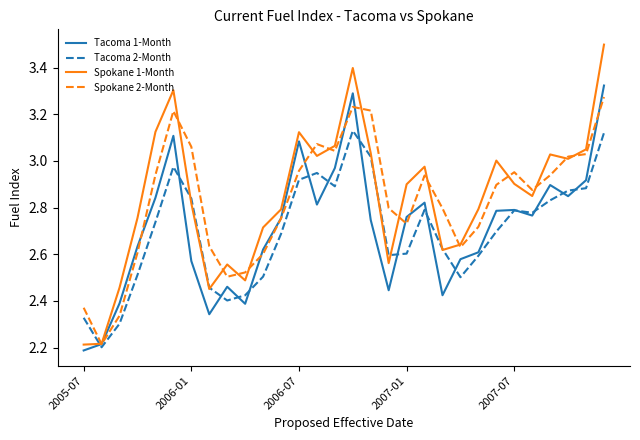

What is the maximum value for Spokane 1-Month?

3.5